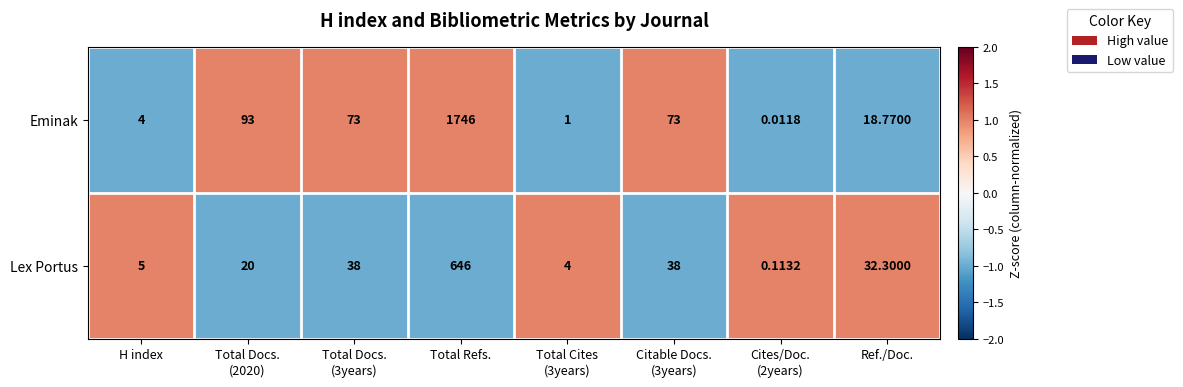

At which category does the chart reach its peak across all series?

Total Refs.